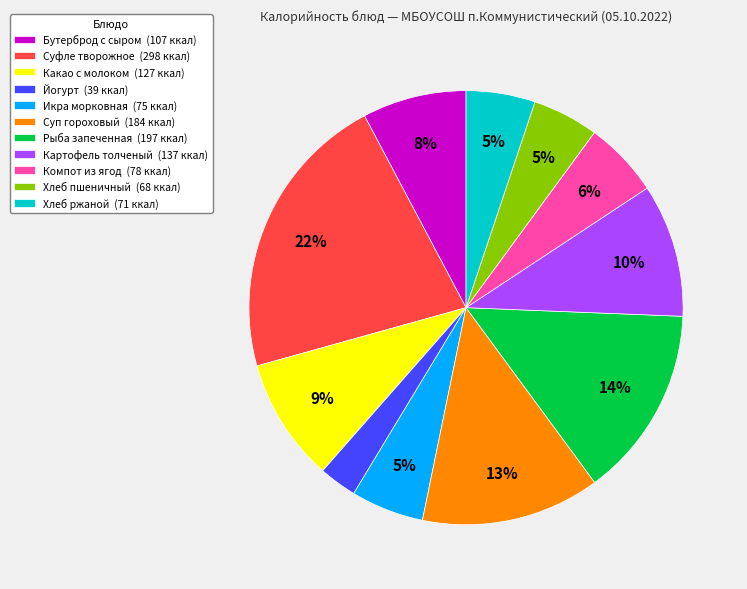

To the nearest percent, what is the average slice percentage?

9%